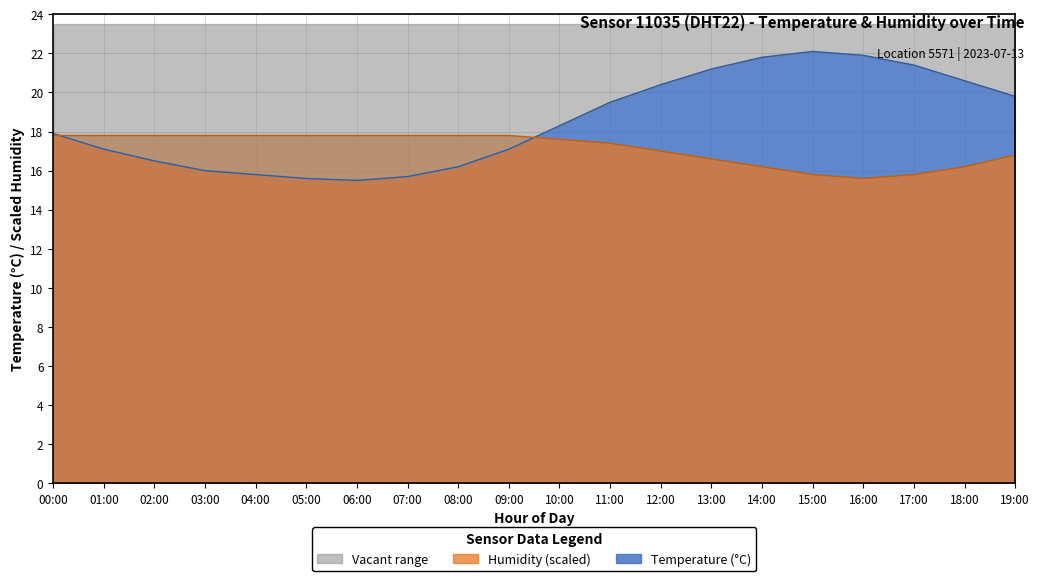

List the series in order of their overall mean, highest first.

temperature, humidity